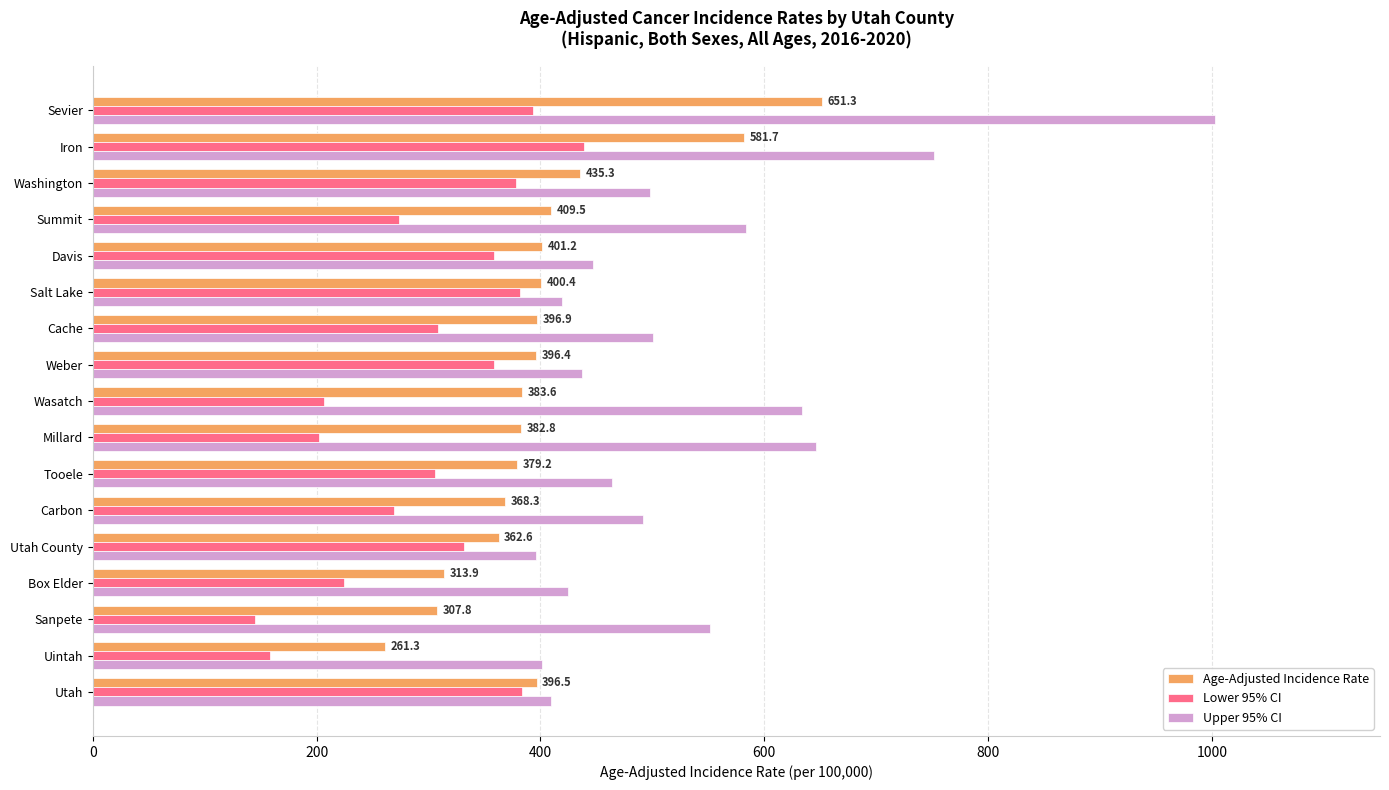

At which category is the sum across all series the highest?

Sevier